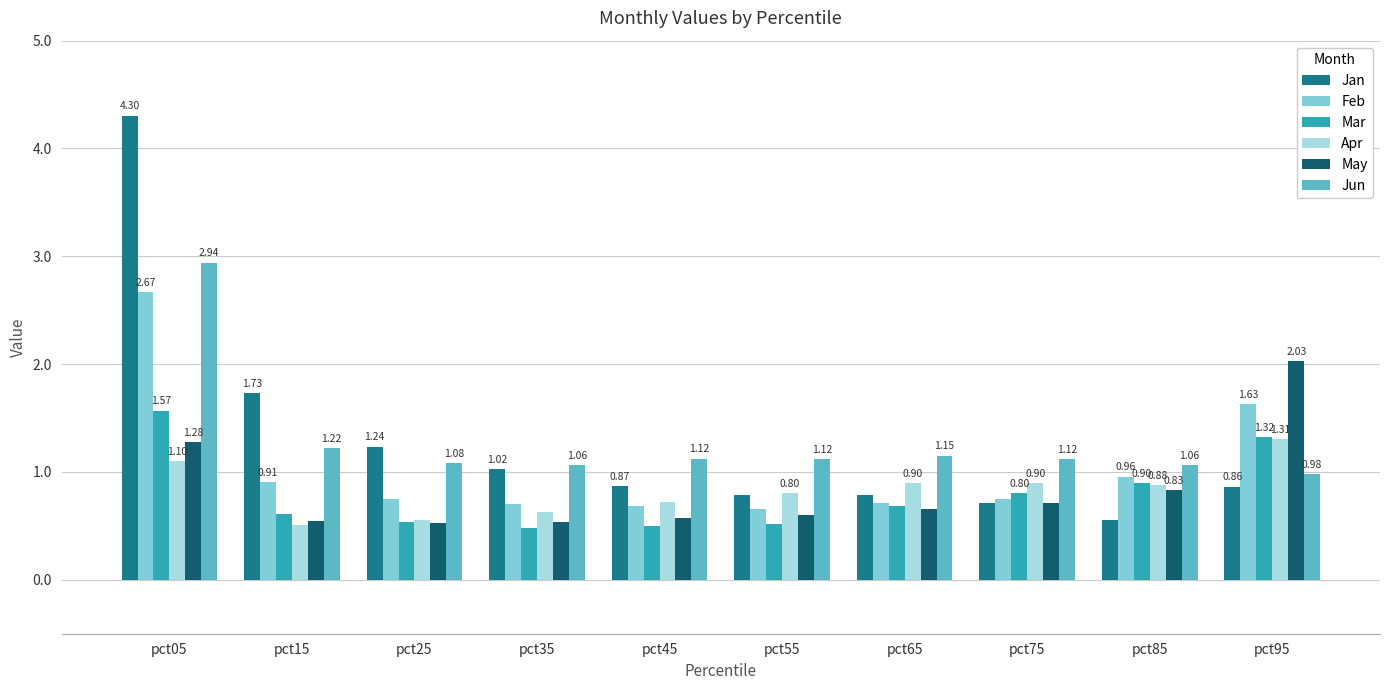

What is the value of the Apr bar at the 7th from the left?

0.9